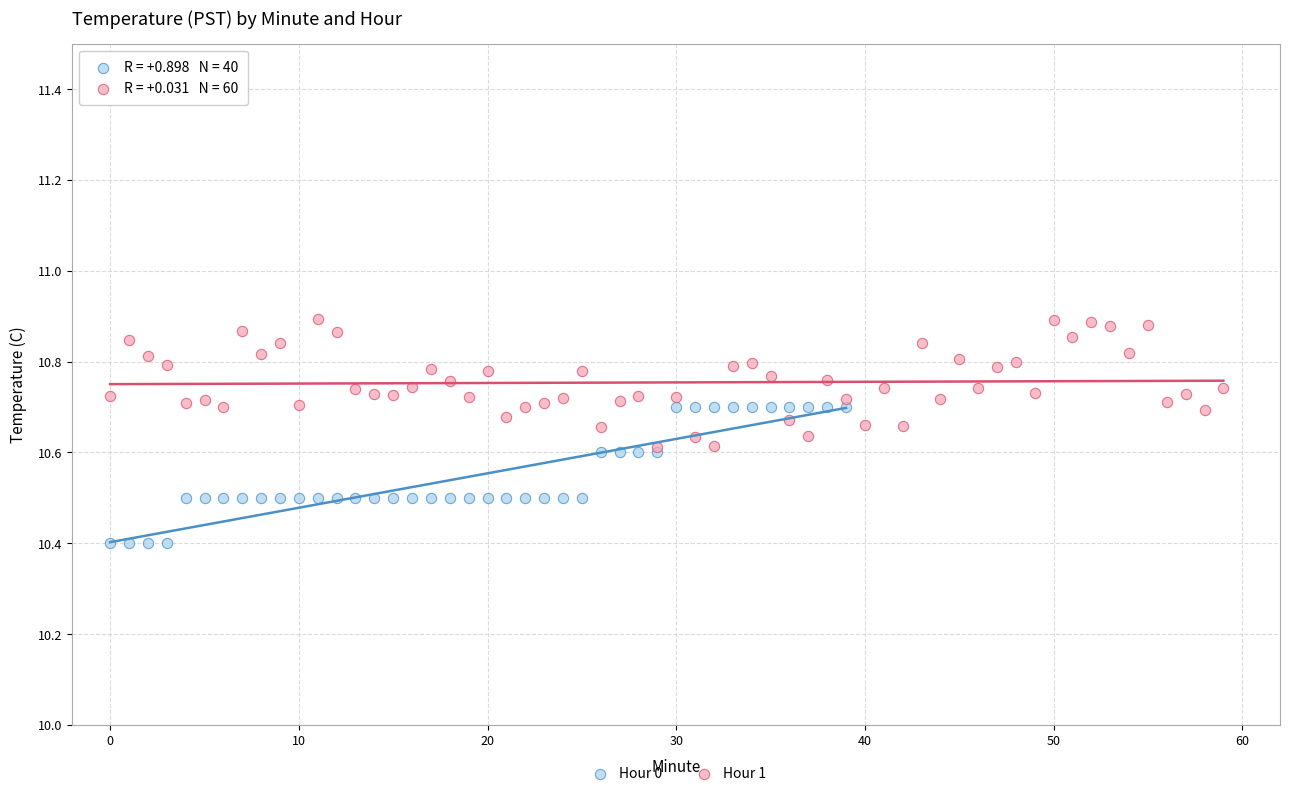

Which series contains the lowest Y value?

Hour 0